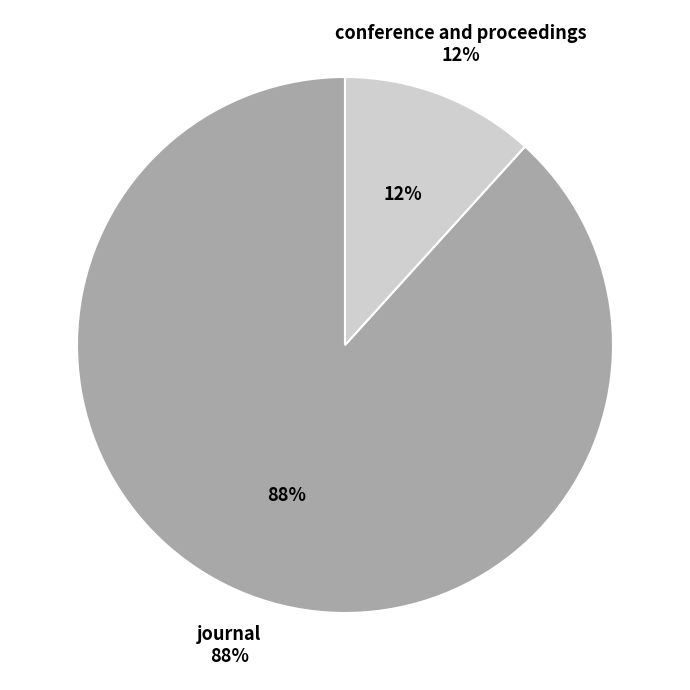

Which category has the smallest portion of the pie?

conference and proceedings